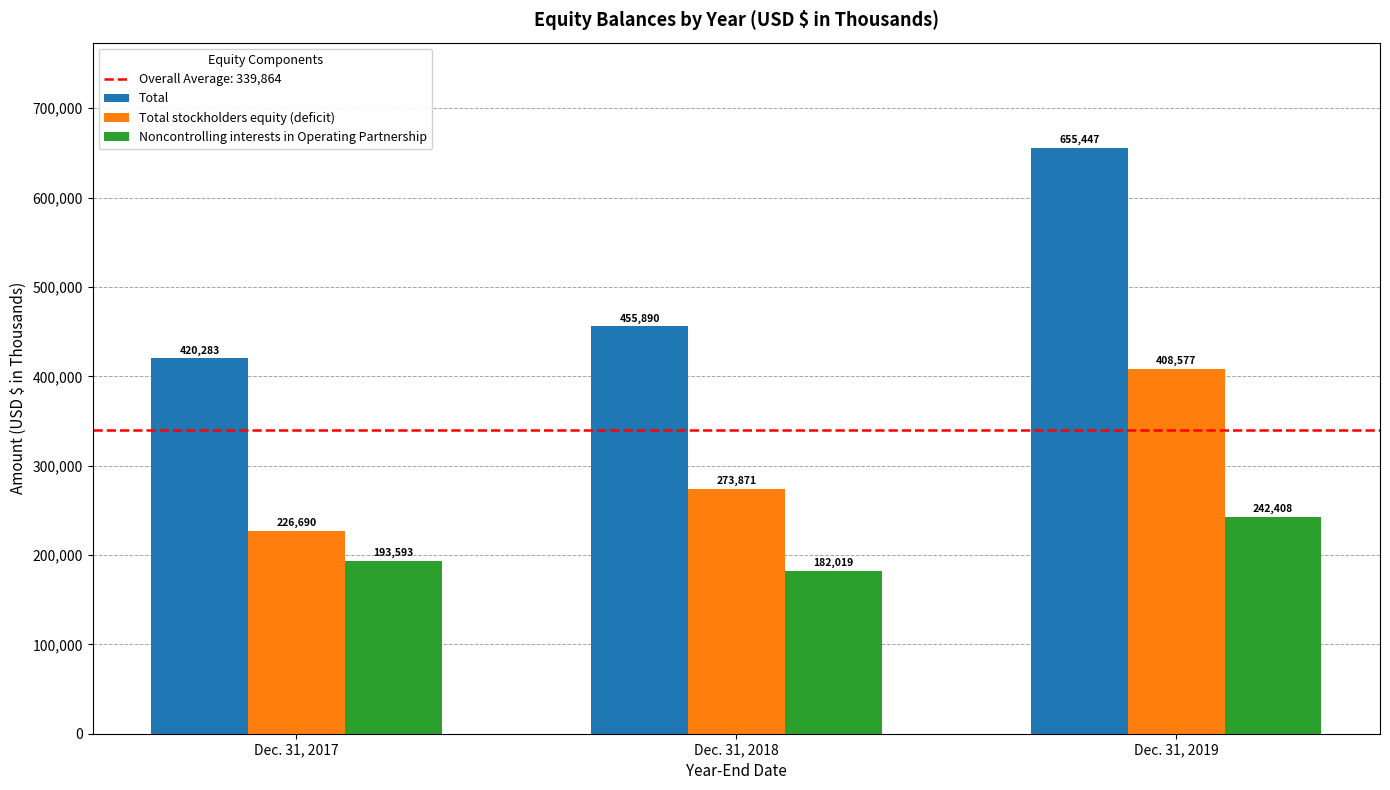

What is the value of the Noncontrolling interests in Operating Partnership bar at the 1st from the left?

193593